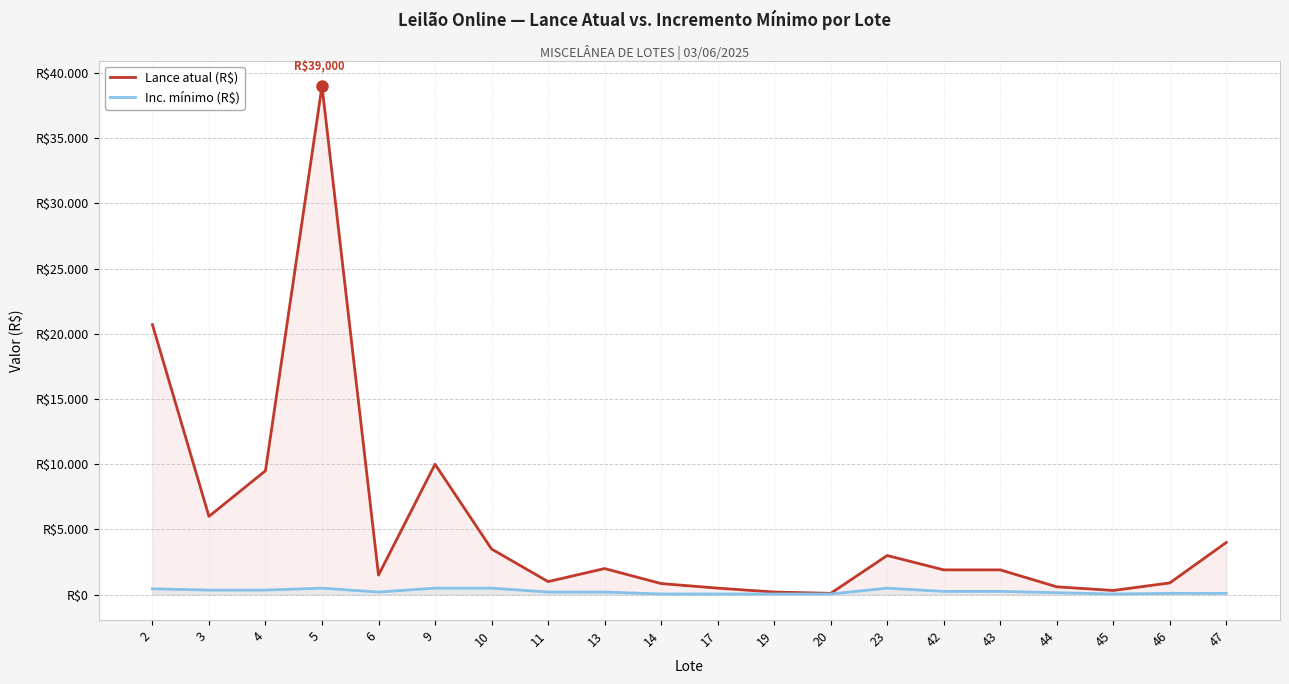

What is the total value across all series at 17?

550